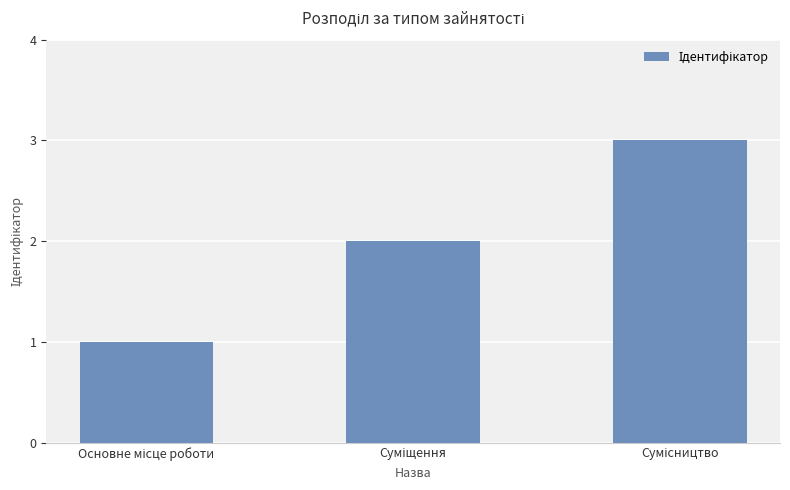

What is the greatest value displayed?

3